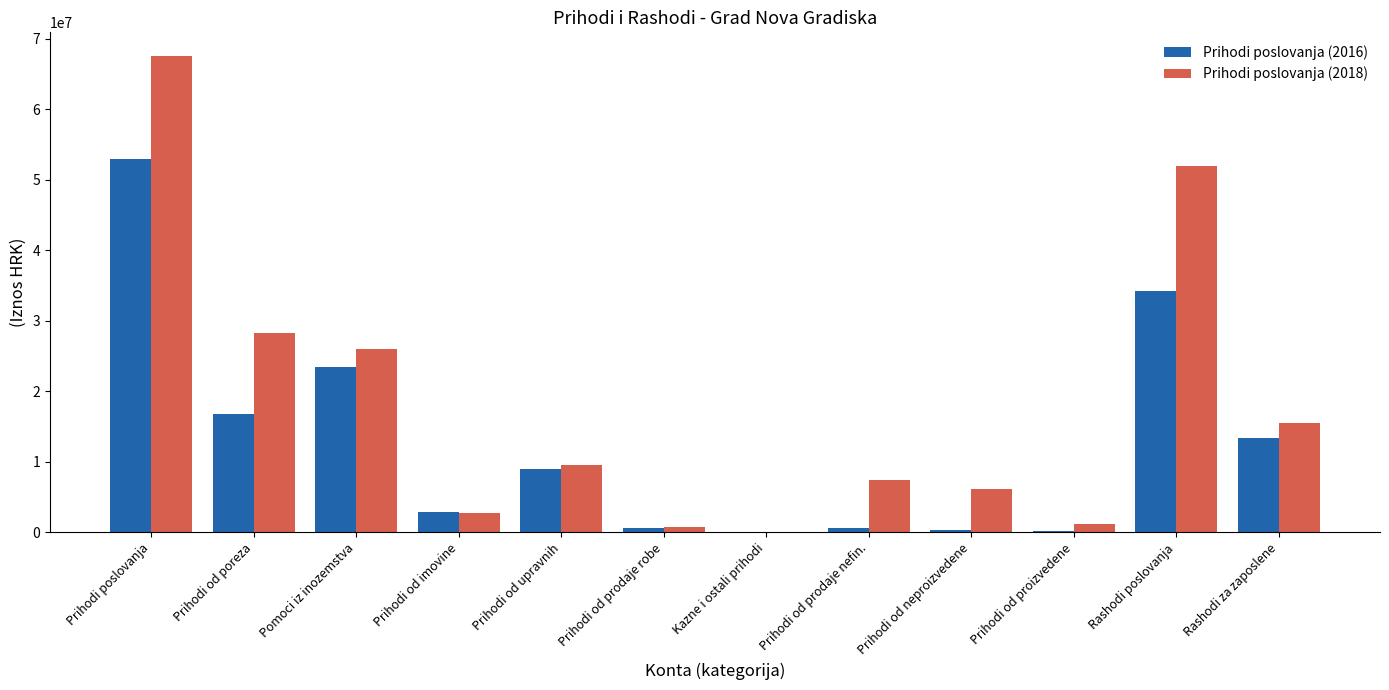

True or false: Prihodi poslovanja (2016) has a value of 18485992.6 at Rashodi za zaposlene.

False